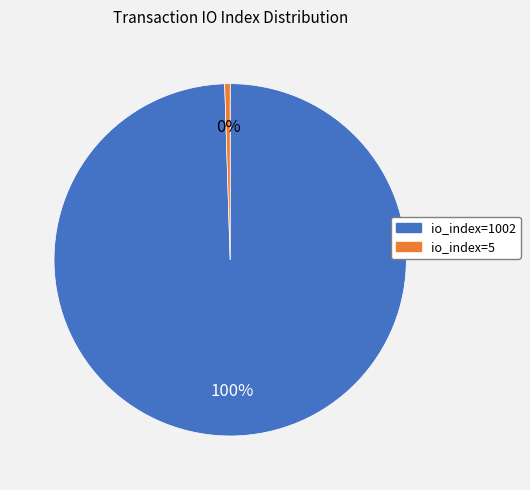

Is there a majority slice in this chart?

Yes